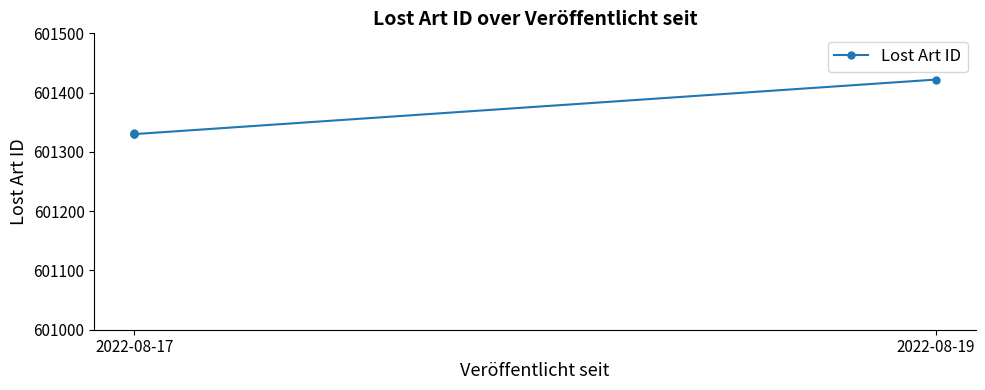

Reading left to right, list all the values displayed in this chart.

601422	601330	601331	601332